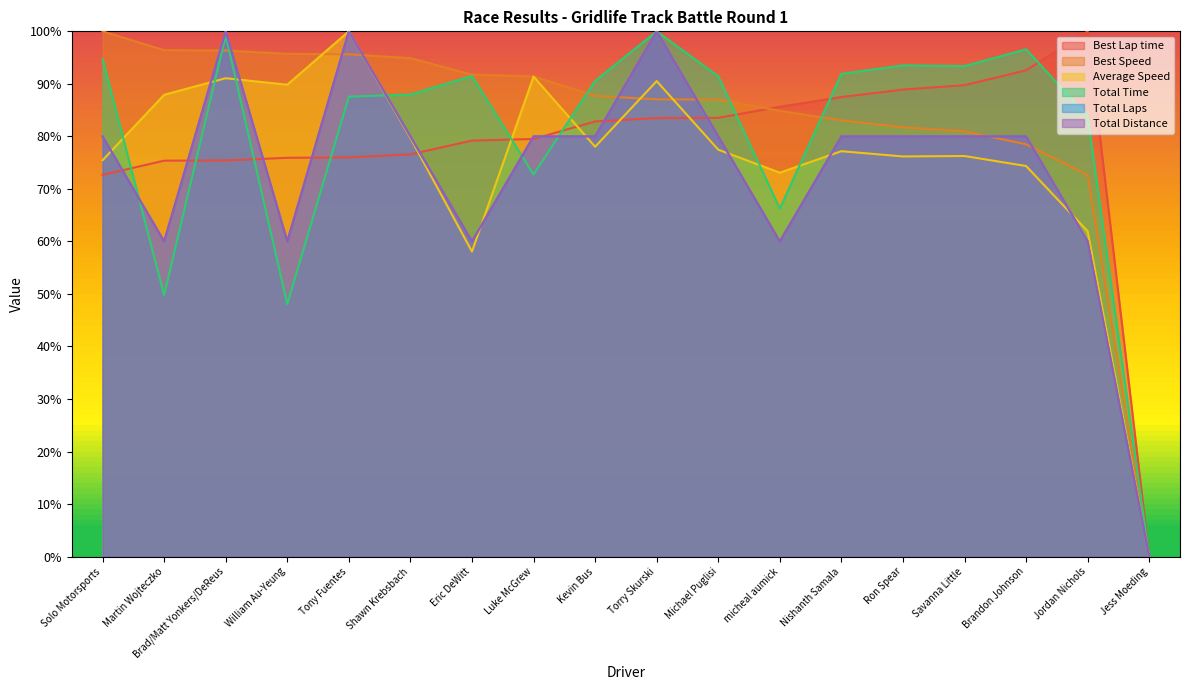

What is the difference between the second highest and second lowest values in the Total Time series?

0.5